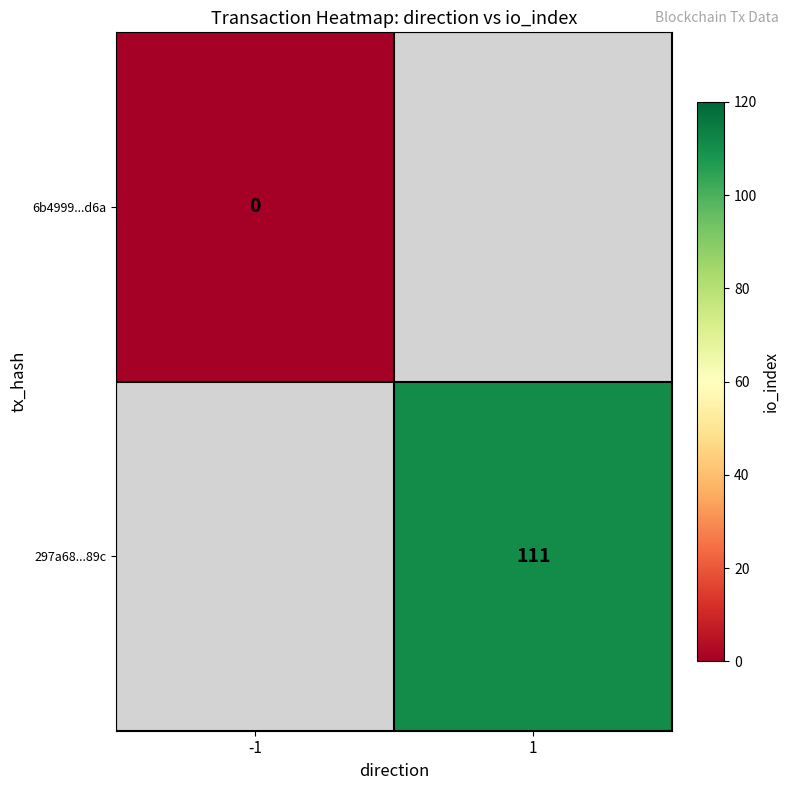

The 297a68...89c series shows 28 at 1. True or false?

False